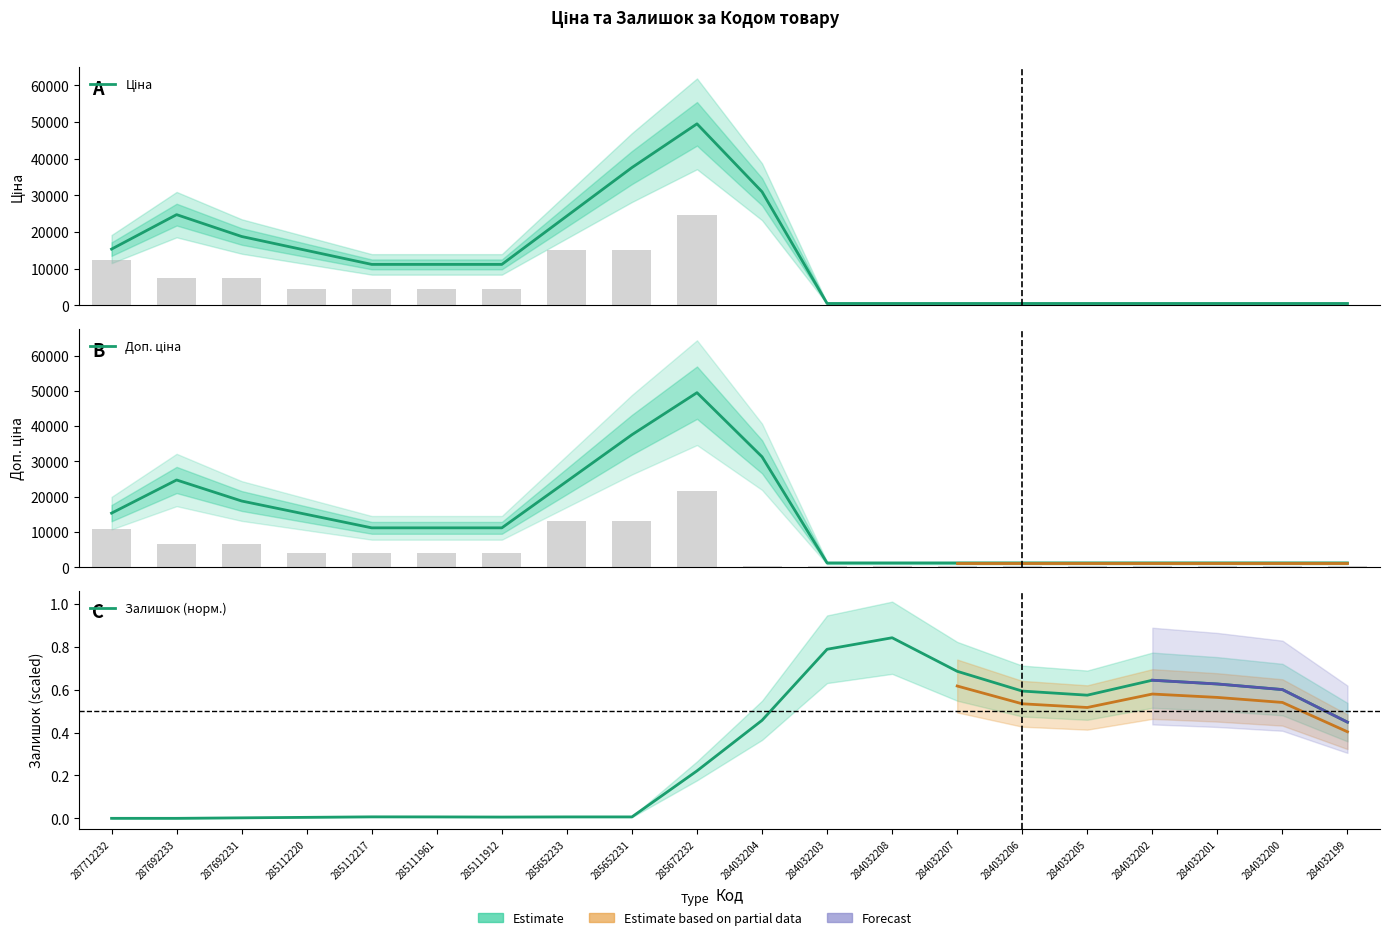

At 284032200, list the series in order from smallest to largest.

Залишок (норм.), Ціна, Доп. ціна